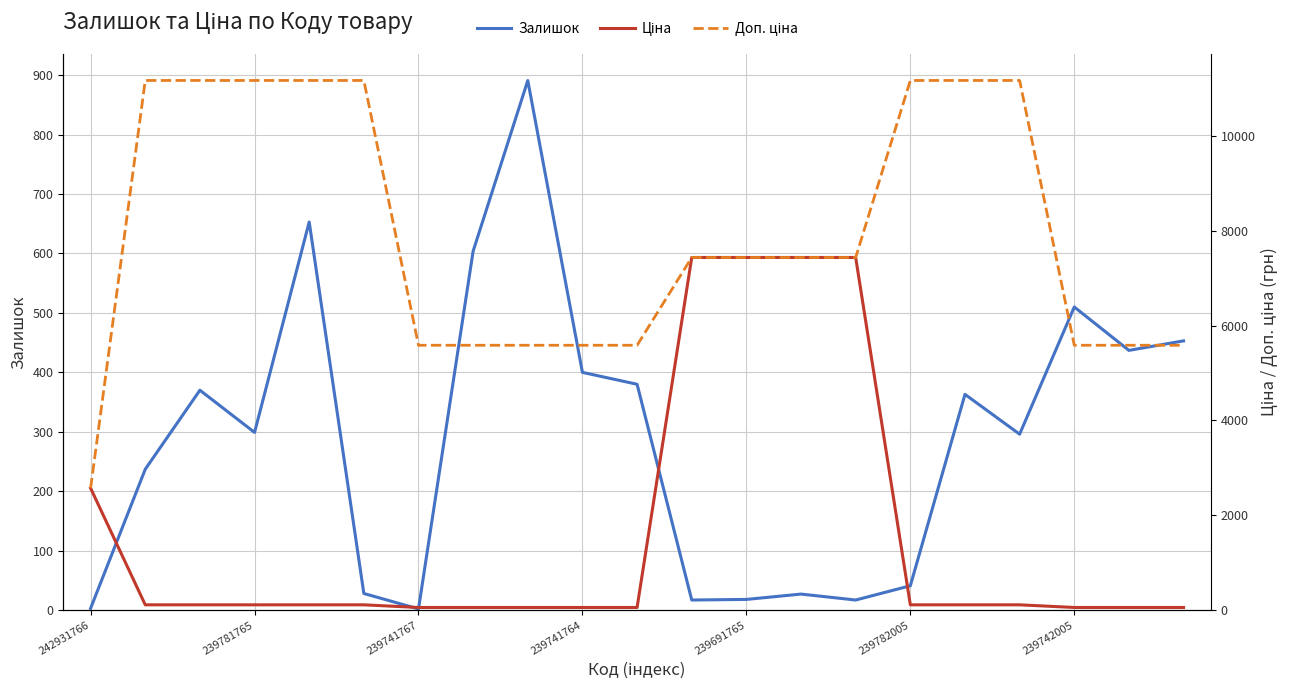

How many distinct data groups are displayed?

3